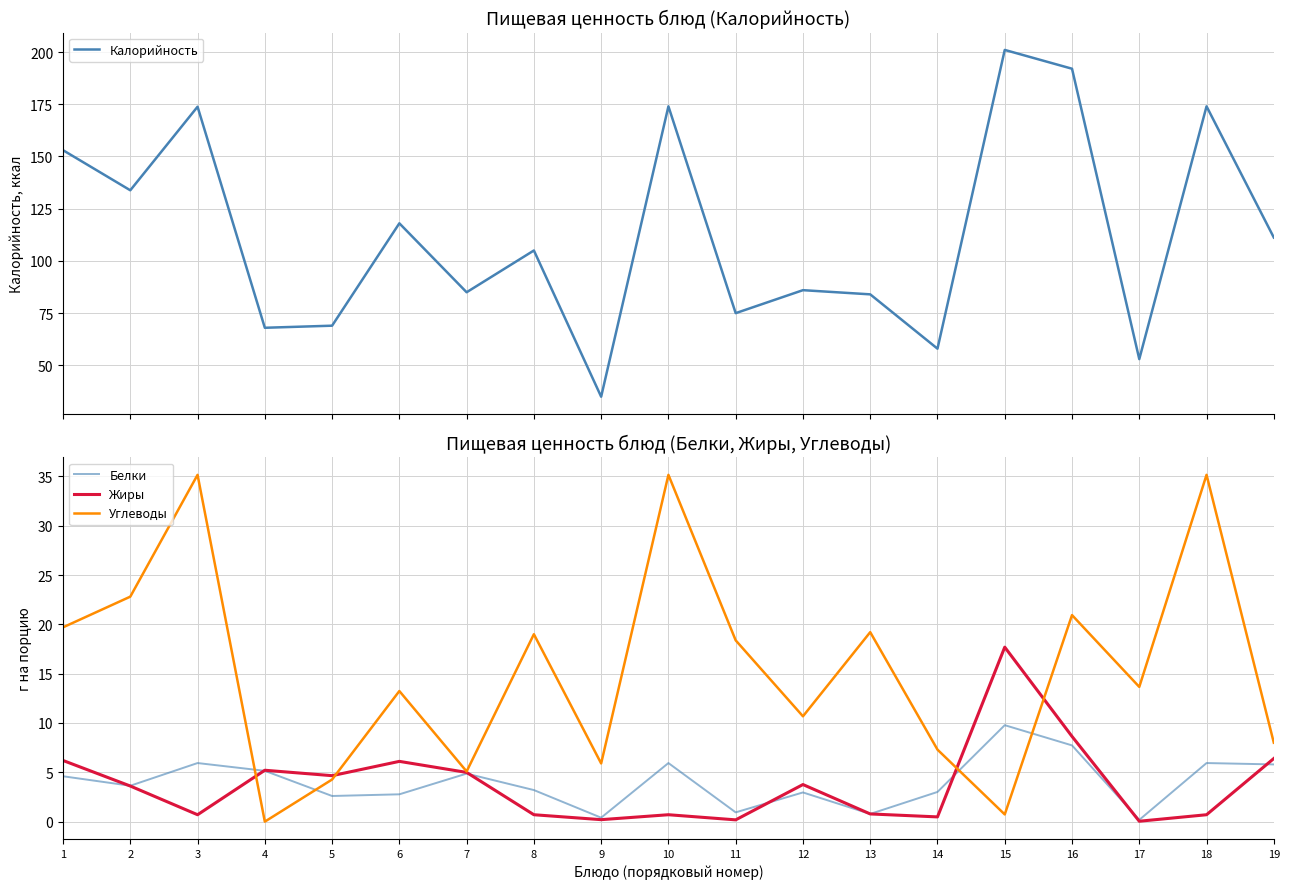

True or false: Жиры has a value of 0.5 at 14.

True